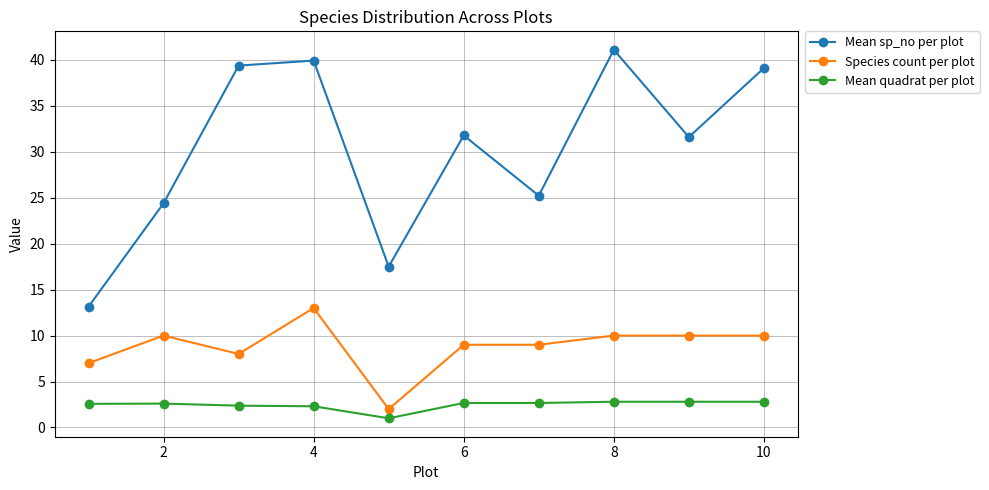

Which series has the largest range (max minus min)?

Mean sp_no per plot